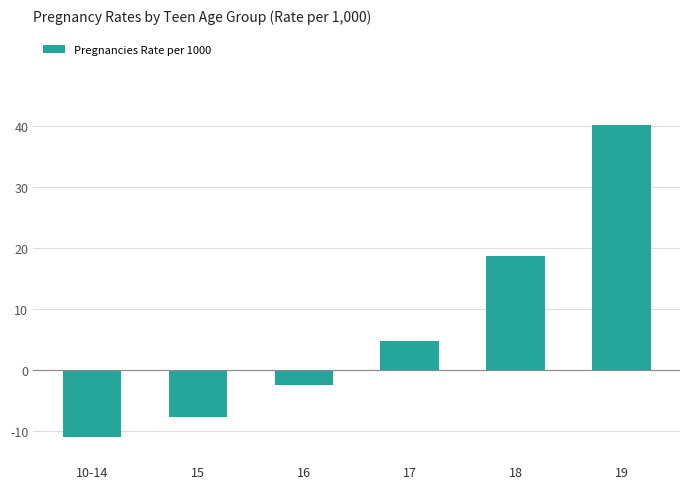

Reading left to right, transcribe all the data shown in this chart.

-11.0	-7.8	-2.5	4.7	18.6	40.2